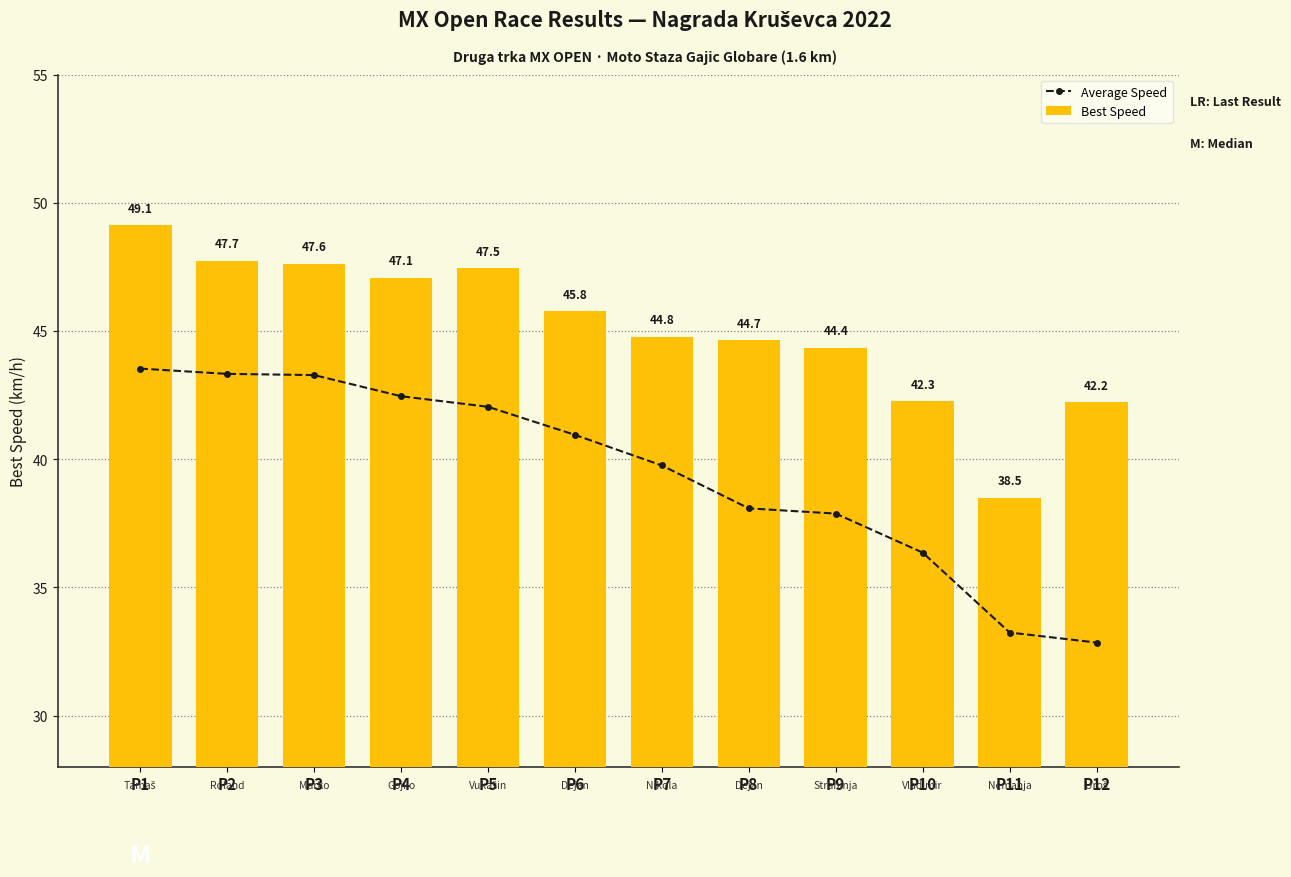

Which series has the largest total across all categories?

Best Speed